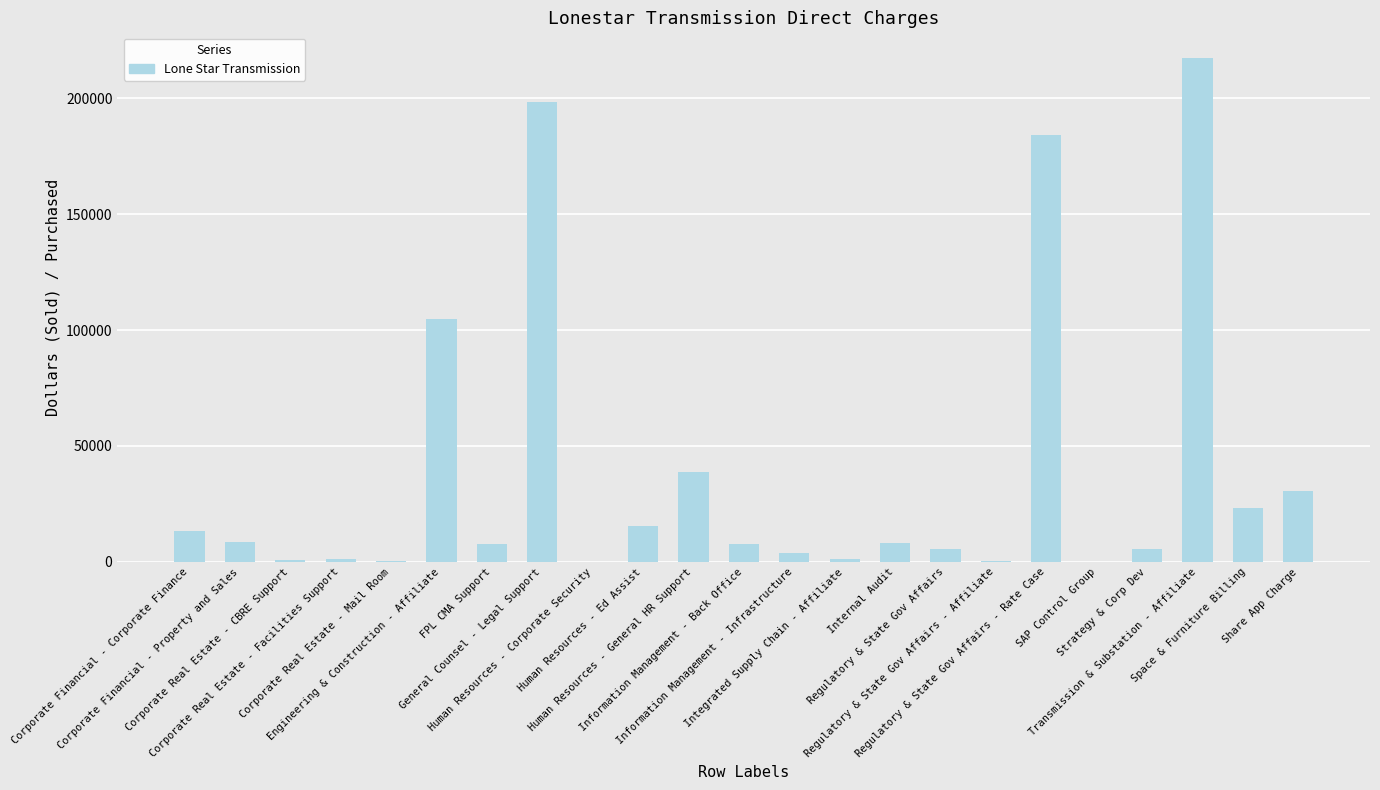

Count the number of categories in the chart.

23